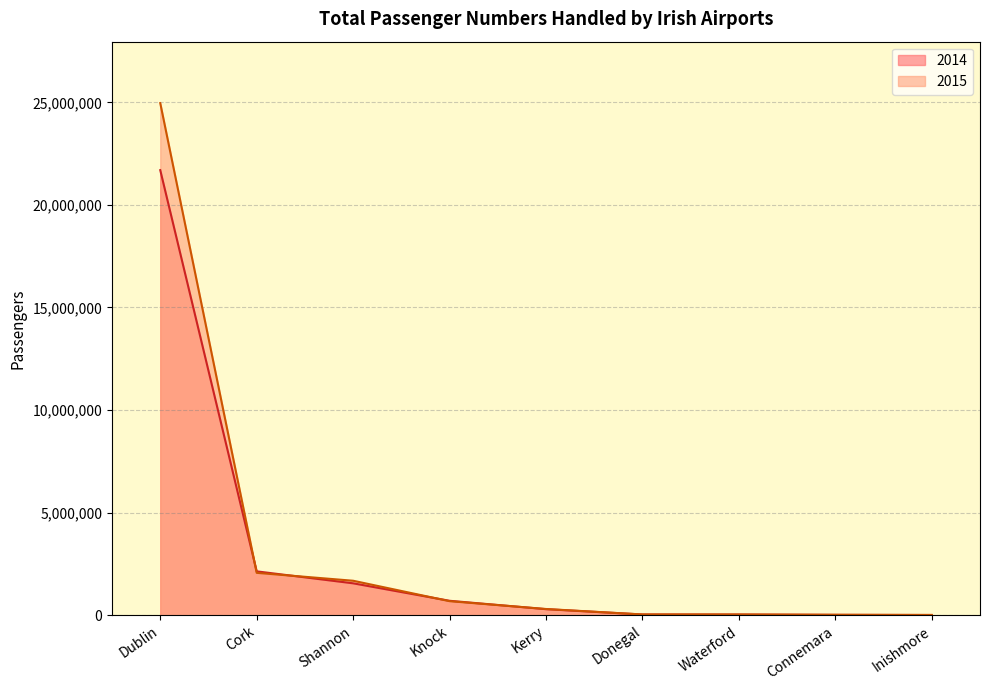

Is it true that 2014 equals 35288614 at Dublin?

False